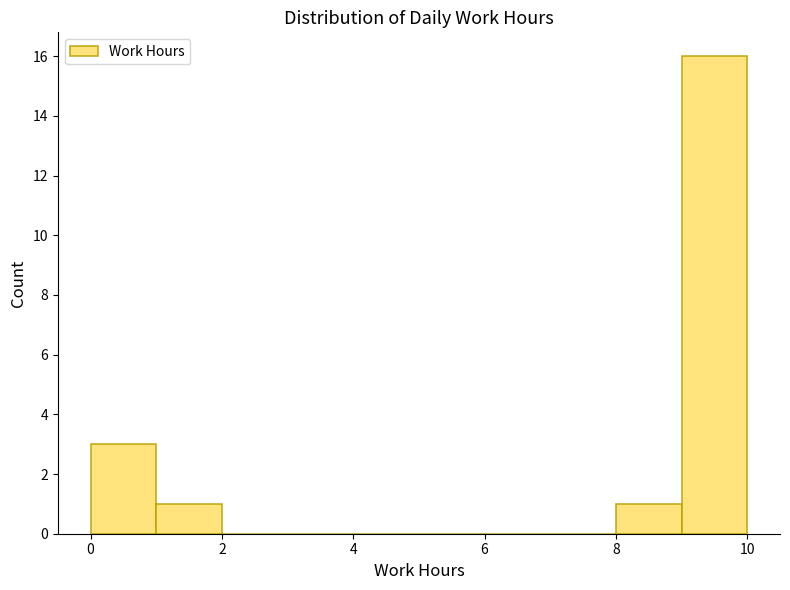

Which range on the x-axis has the tallest bar?

9 to 10